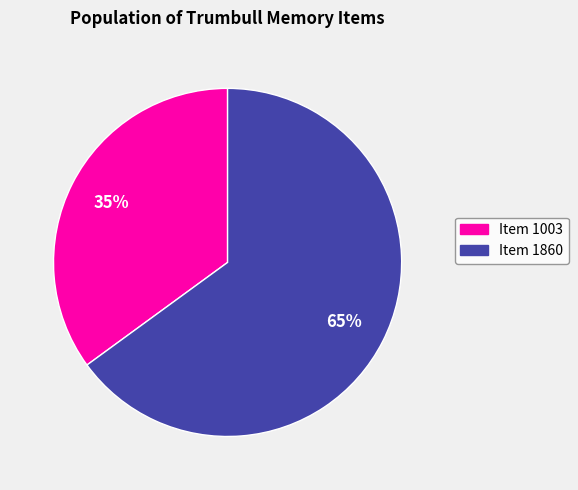

Rank the categories by value from highest to lowest.

Item 1860, Item 1003